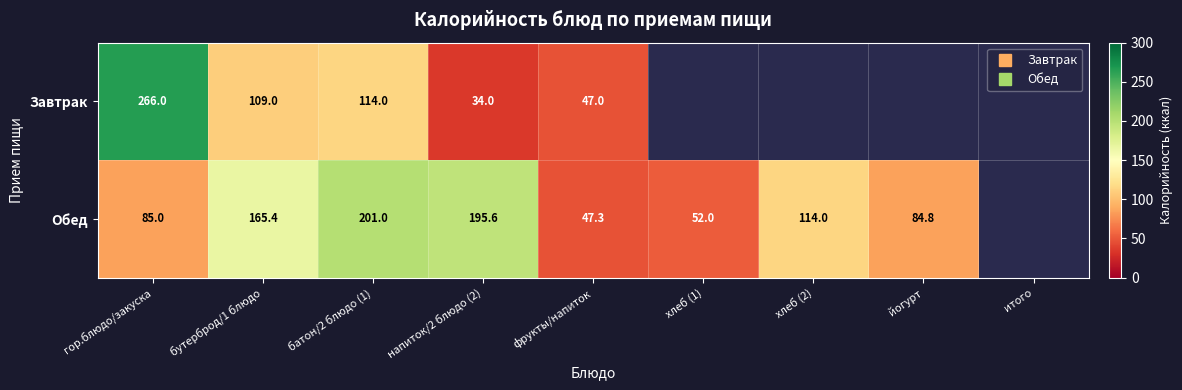

How many distinct data groups are displayed?

2